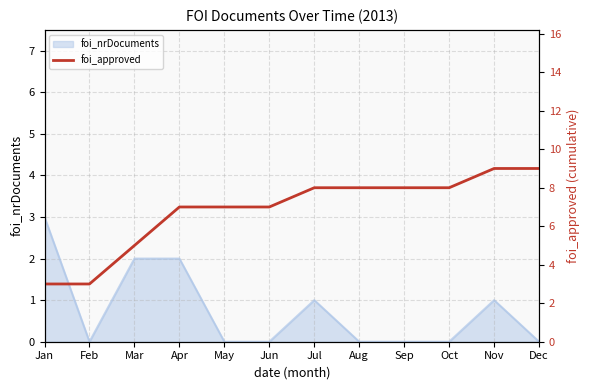

The value of foi_nrDocuments at Jul is 2. True or false?

False